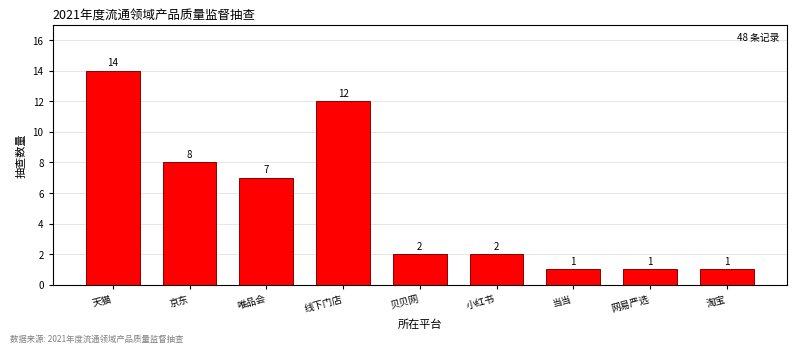

Reading left to right, list all the values displayed in this chart.

14	8	7	12	2	2	1	1	1